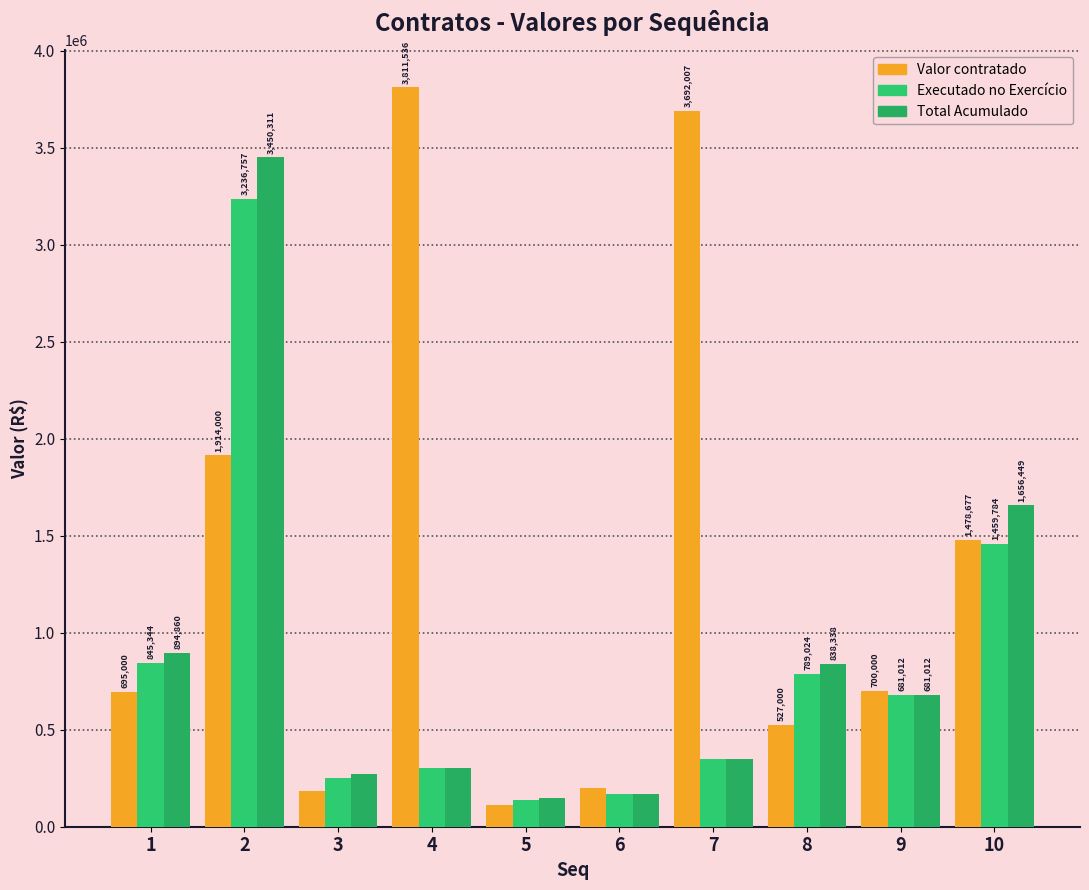

Which category has the highest value in the Valor contratado series?

4